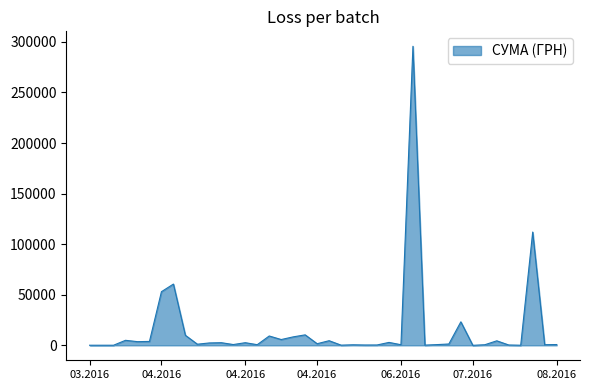

What is the greatest value displayed?

295638.6